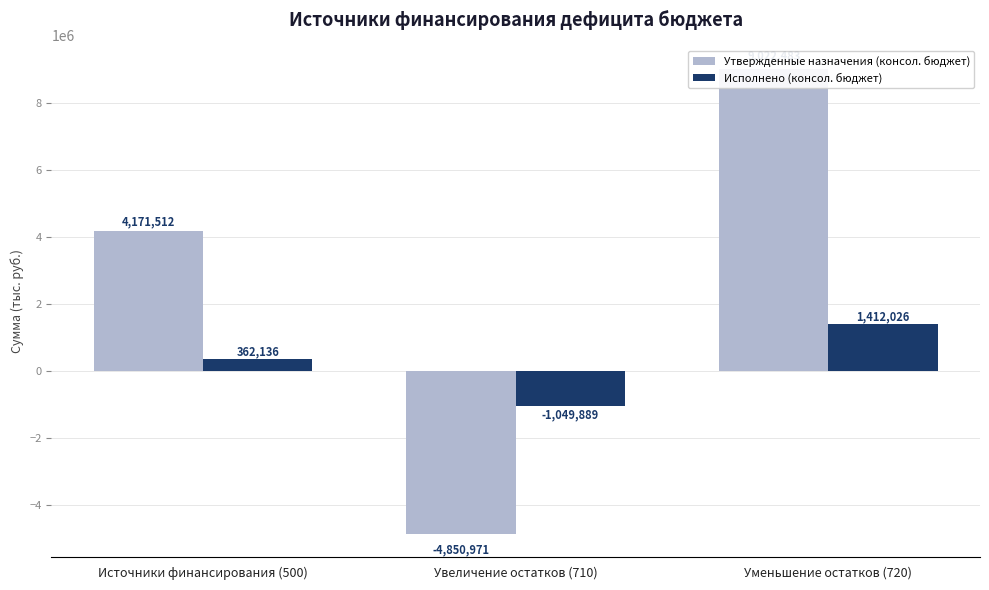

The value of Утвержденные назначения (консол. бюджет) at Уменьшение остатков (720) is 15698588.4. True or false?

False